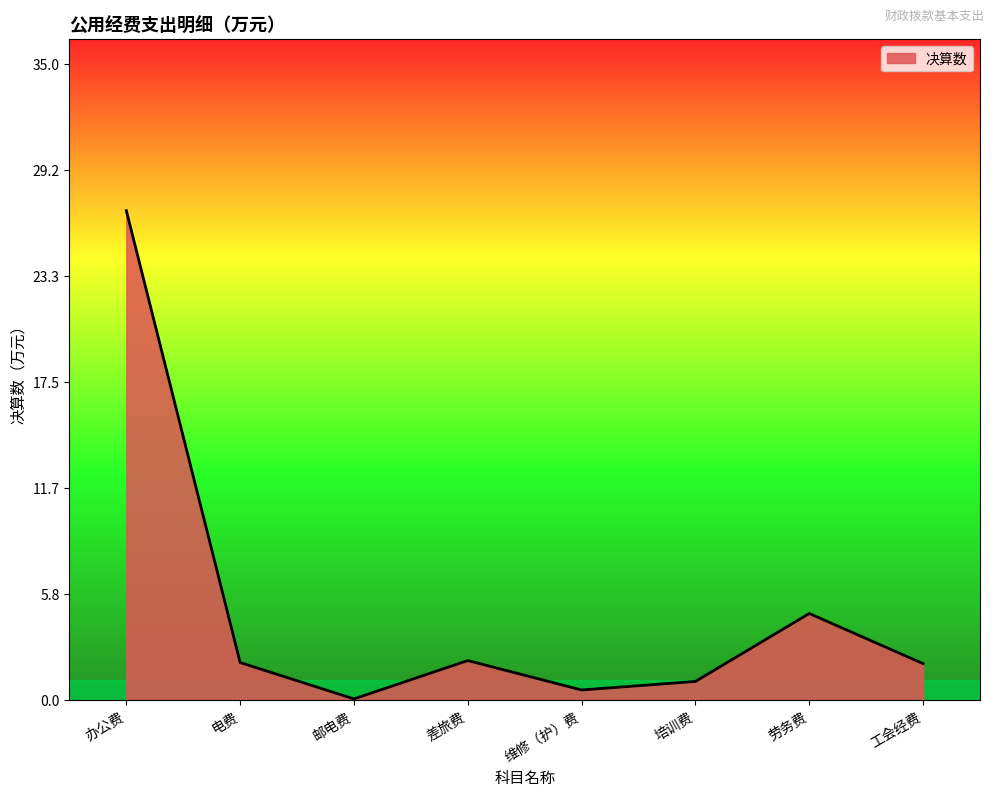

What is the ratio of the value at 培训费 to the value at 电费?

0.5